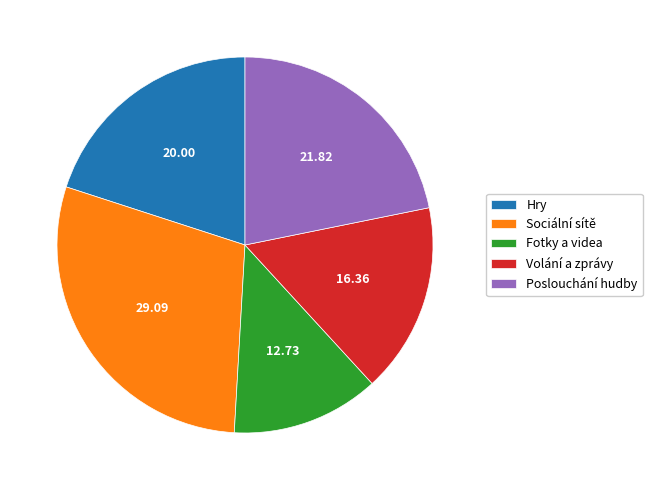

What is the ratio of the value at Volání a zprávy to the value at Sociální sítě?

0.6